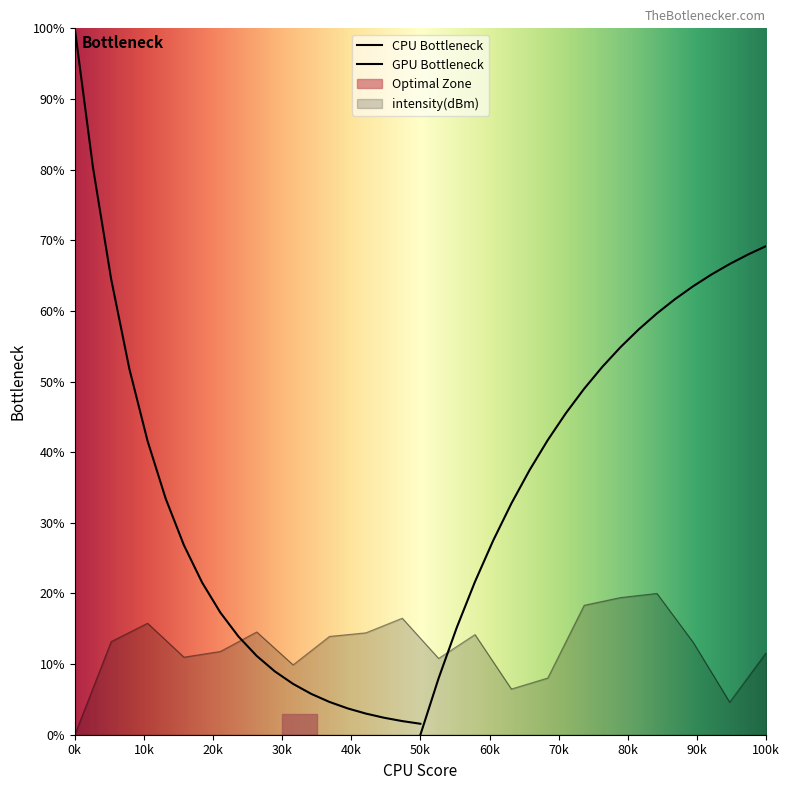

What value does the data have at 36?

4.6